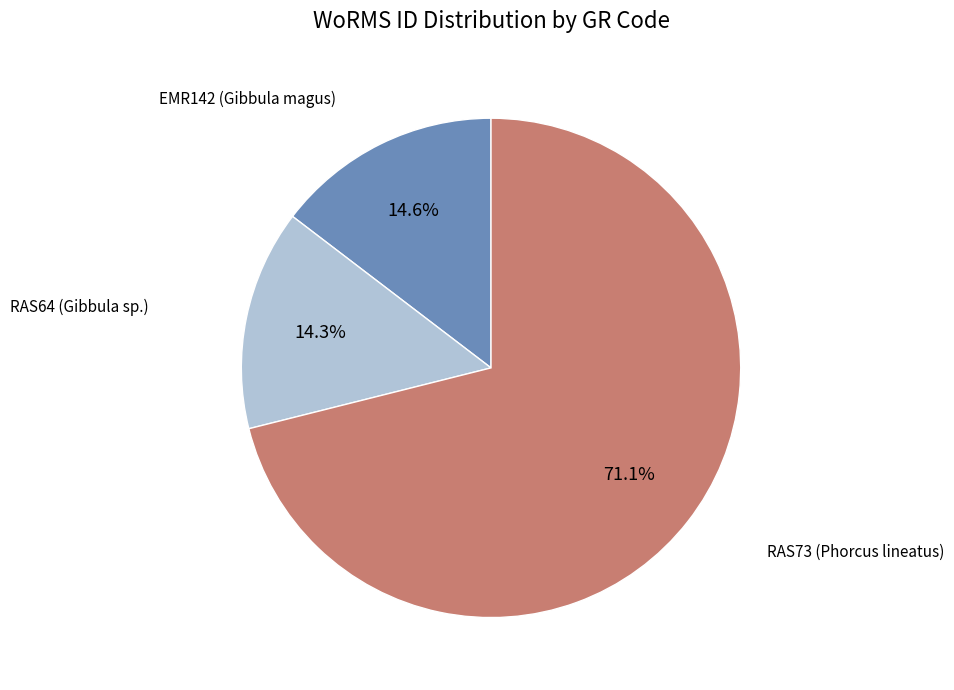

Is there any slice that represents more than half of the pie?

Yes